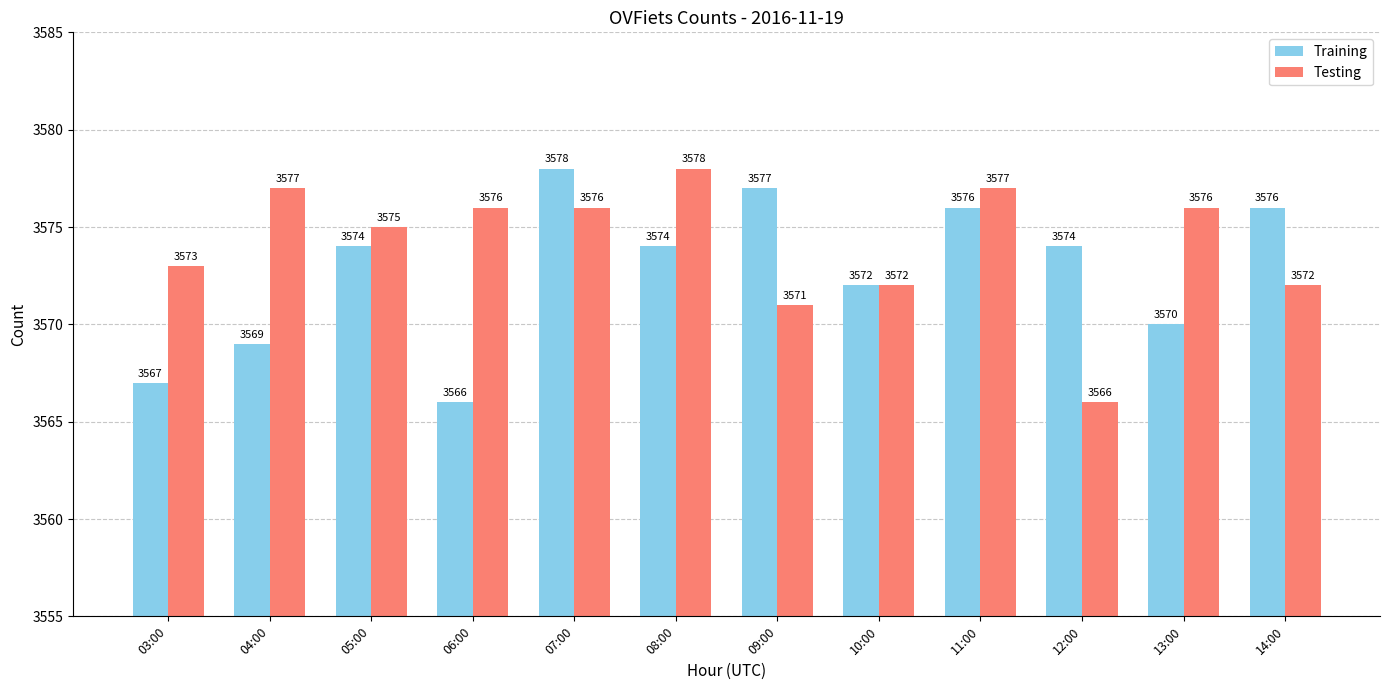

Is the value of Testing at 05:00 greater than the value of Training at 10:00?

Yes